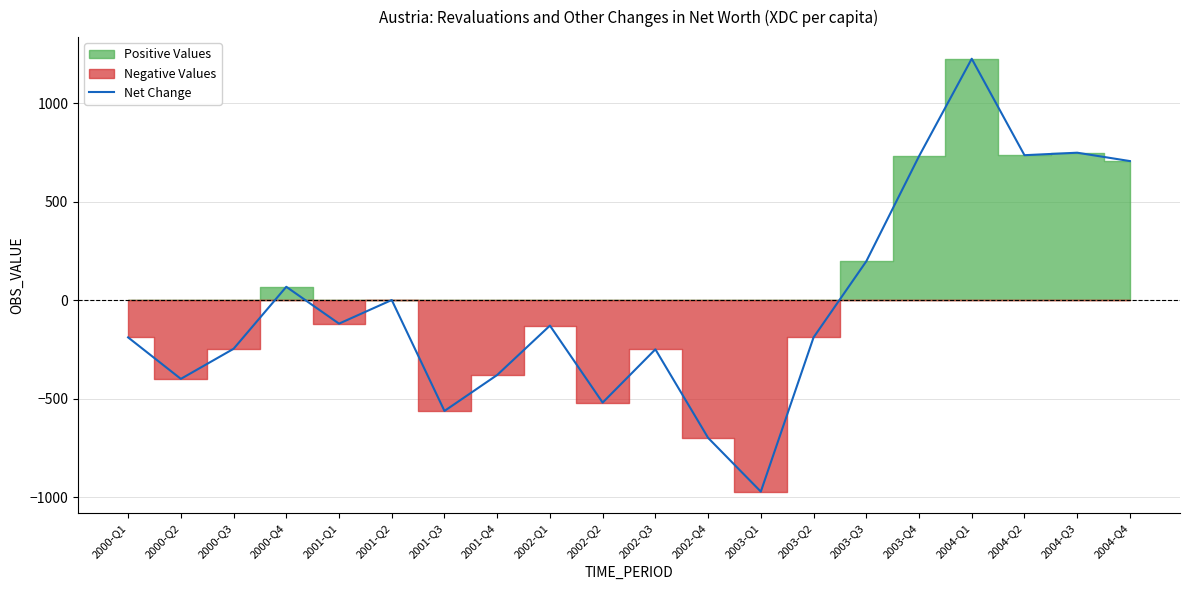

How many values are below -128?

11